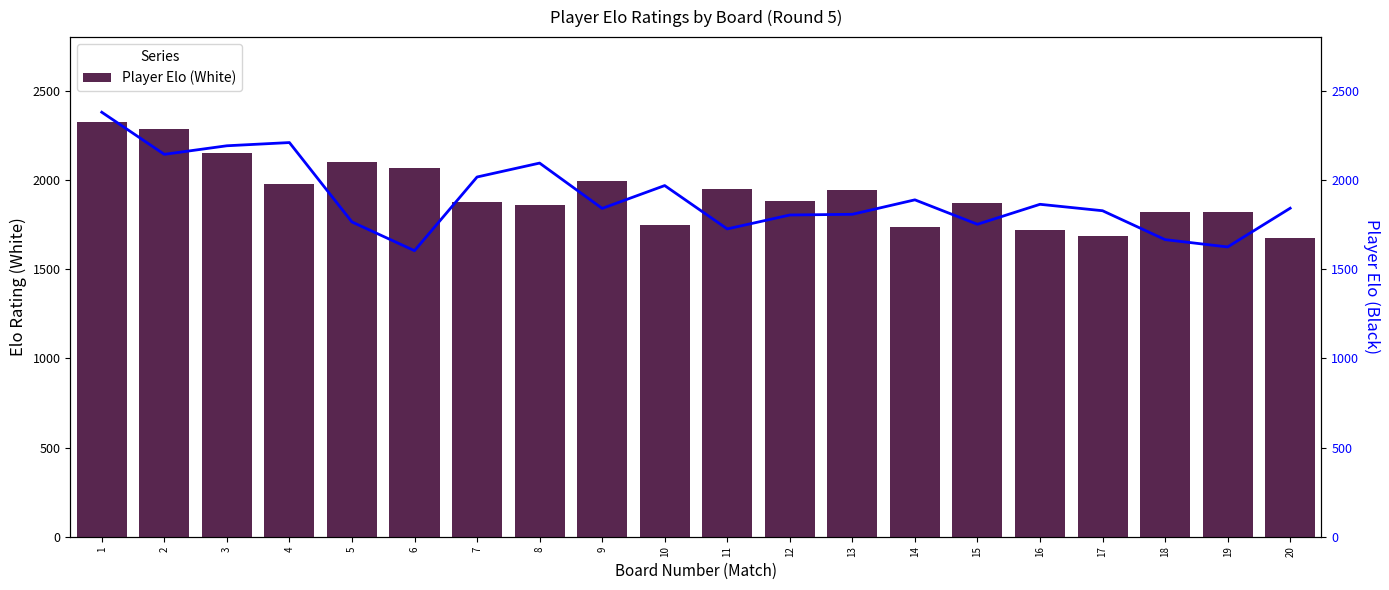

Is it true that Player Elo (White) equals 1364 at 4?

False